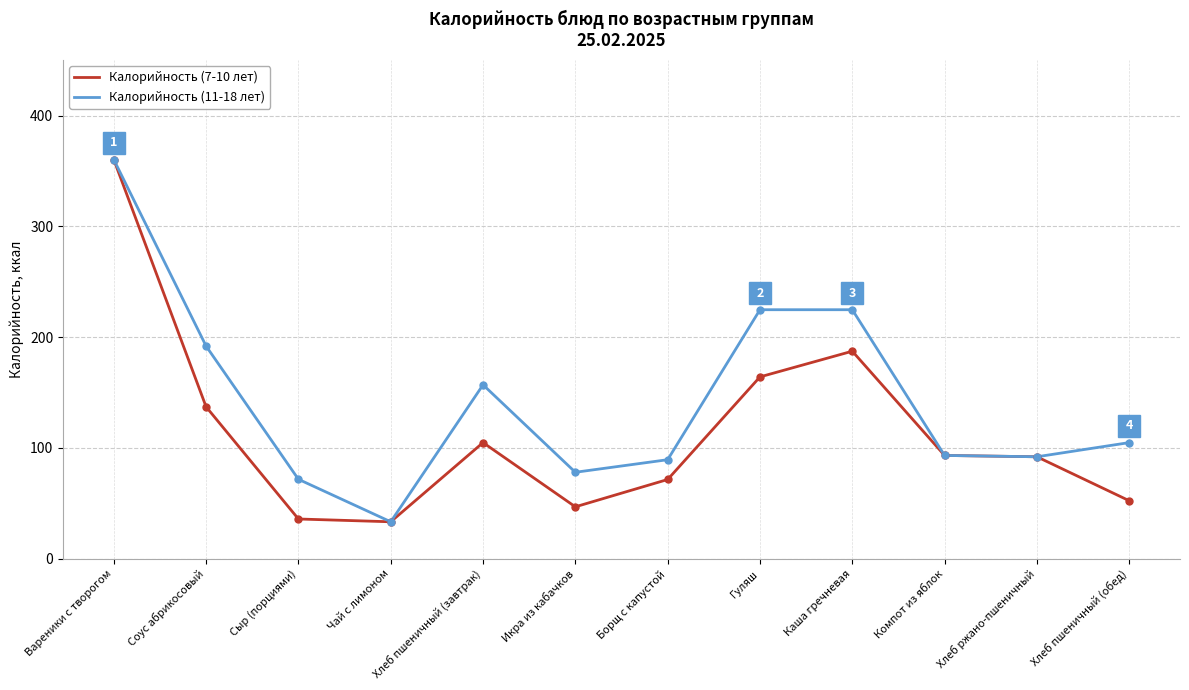

At which label does Калорийность (7-10 лет) first exceed 93?

Вареники с творогом